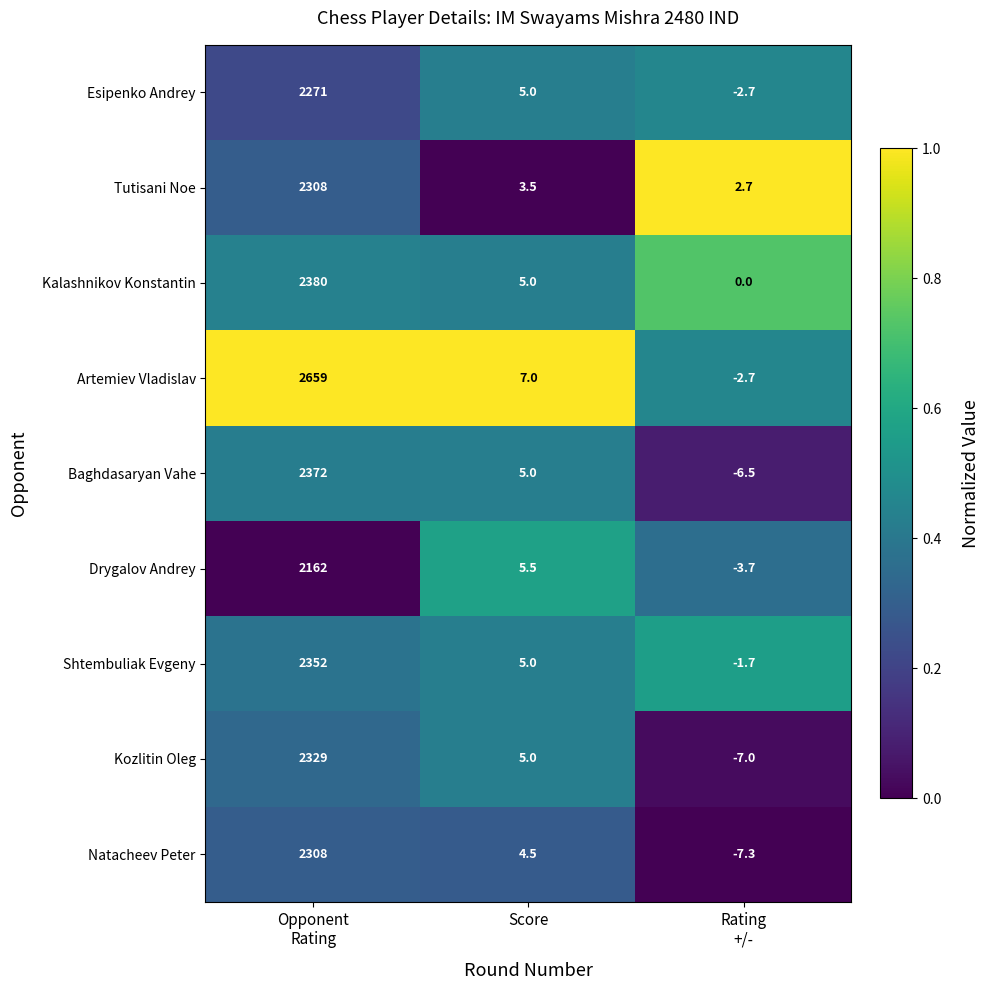

Reading left to right, extract all data points from this chart.

Esipenko Andrey: 2271.0	5.0	-2.7
Tutisani Noe: 2308.0	3.5	2.7
Kalashnikov Konstantin: 2380.0	5.0	0.0
Artemiev Vladislav: 2659.0	7.0	-2.7
Baghdasaryan Vahe: 2372.0	5.0	-6.5
Drygalov Andrey: 2162.0	5.5	-3.7
Shtembuliak Evgeny: 2352.0	5.0	-1.7
Kozlitin Oleg: 2329.0	5.0	-7.0
Natacheev Peter: 2308.0	4.5	-7.3